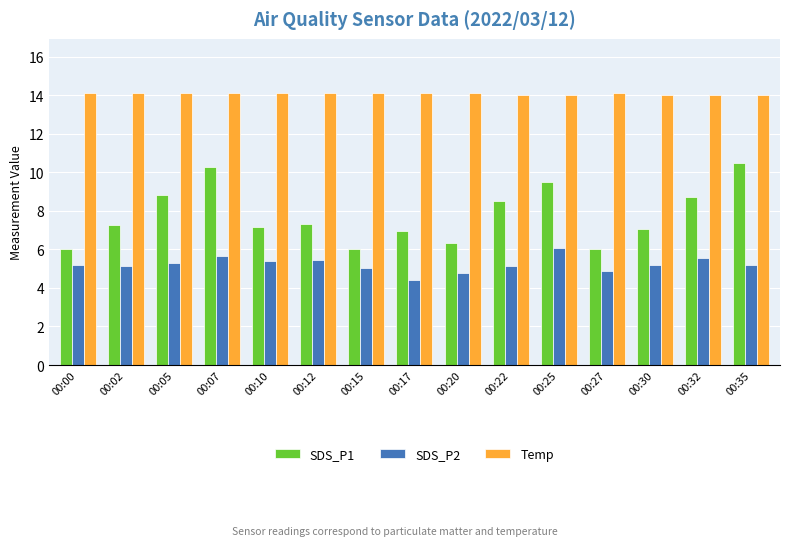

The value of Temp at 00:32 is 9.2. True or false?

False